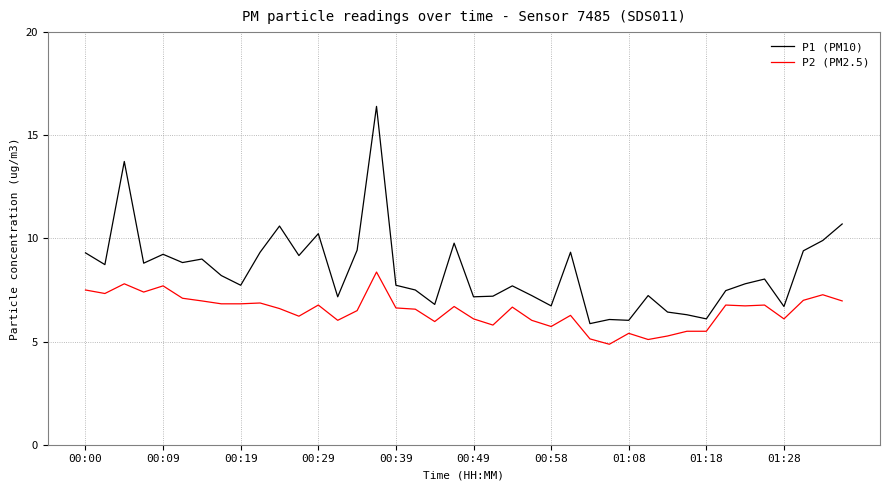

Which series has the largest total across all categories?

P1 (PM10)